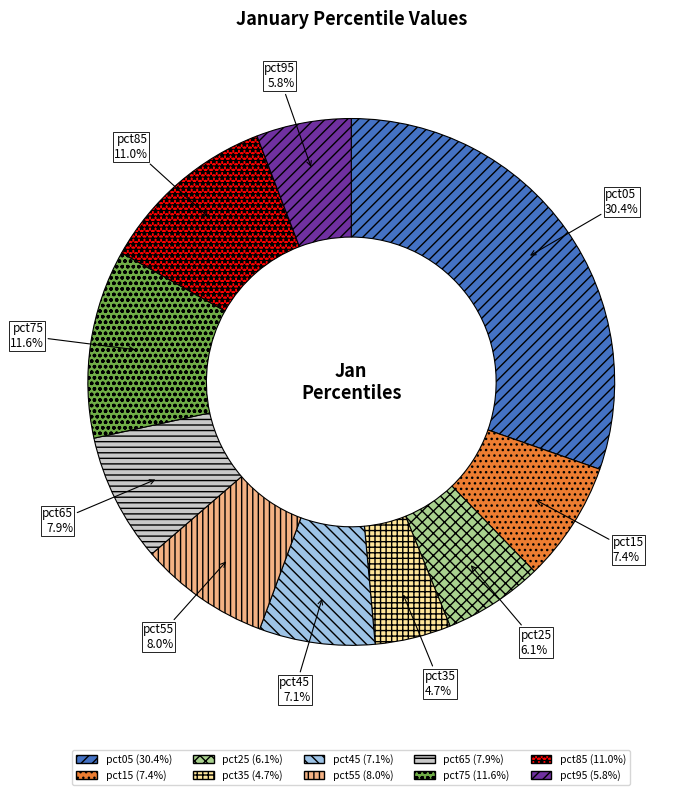

Do pct05 and pct75 together represent more than half of the pie?

No